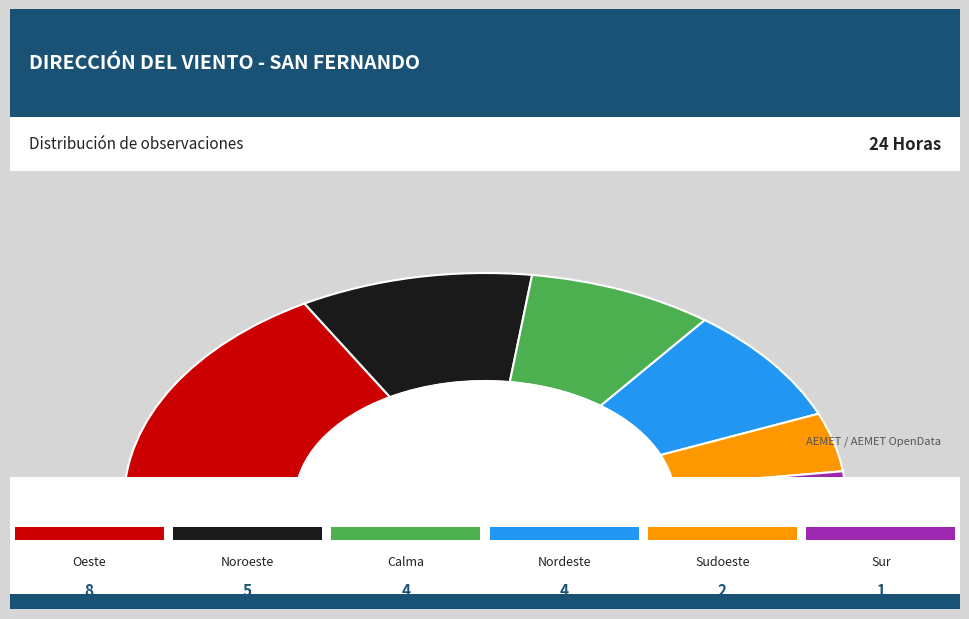

Rank the categories by value from lowest to highest.

Sur, Sudoeste, Calma, Nordeste, Noroeste, Oeste